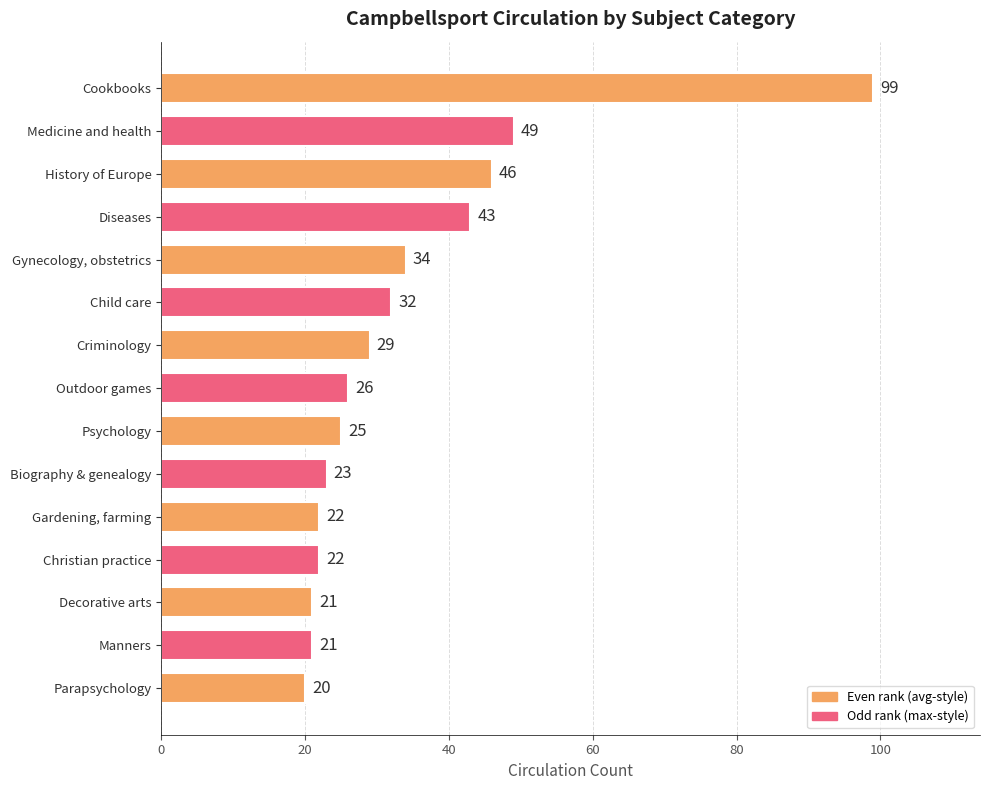

At which category does the chart reach its minimum across all series?

Parapsychology